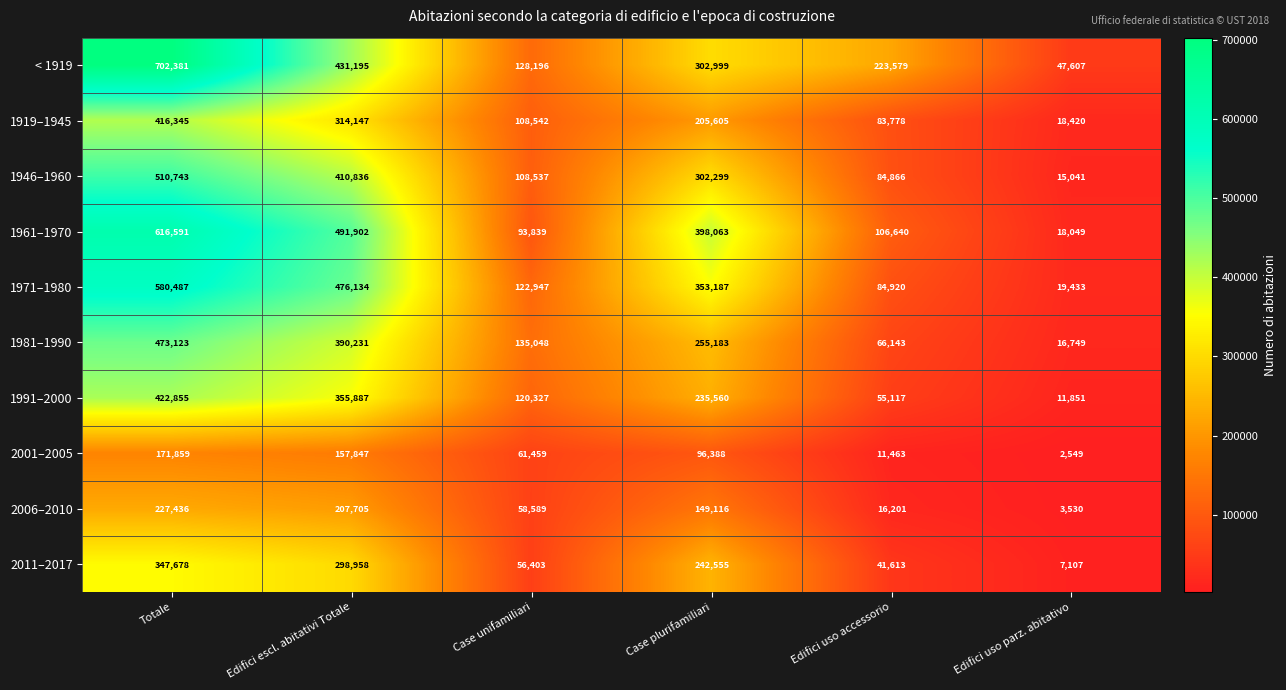

At which category is the sum across all series the highest?

Totale